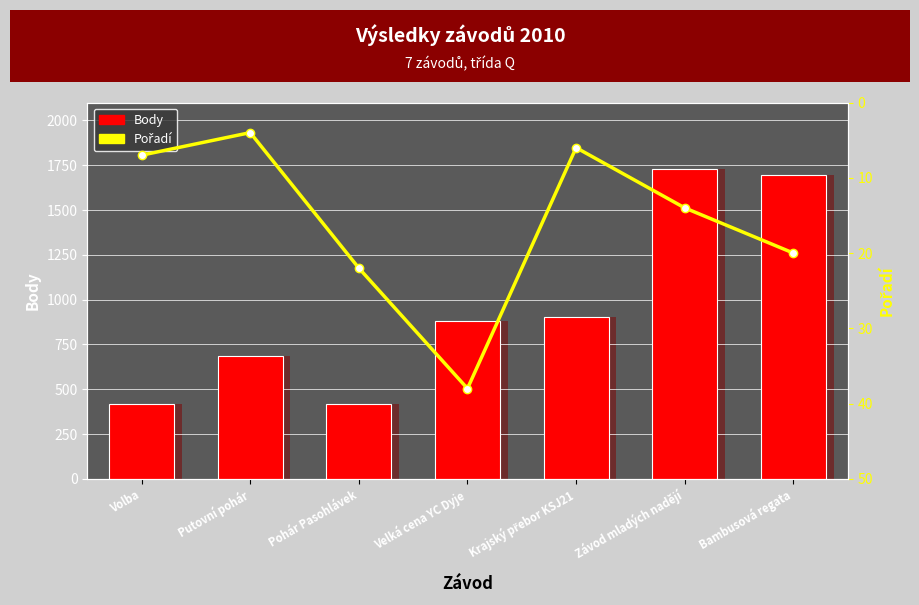

What is the difference between the maximum and minimum values in the Pořadí series?

34